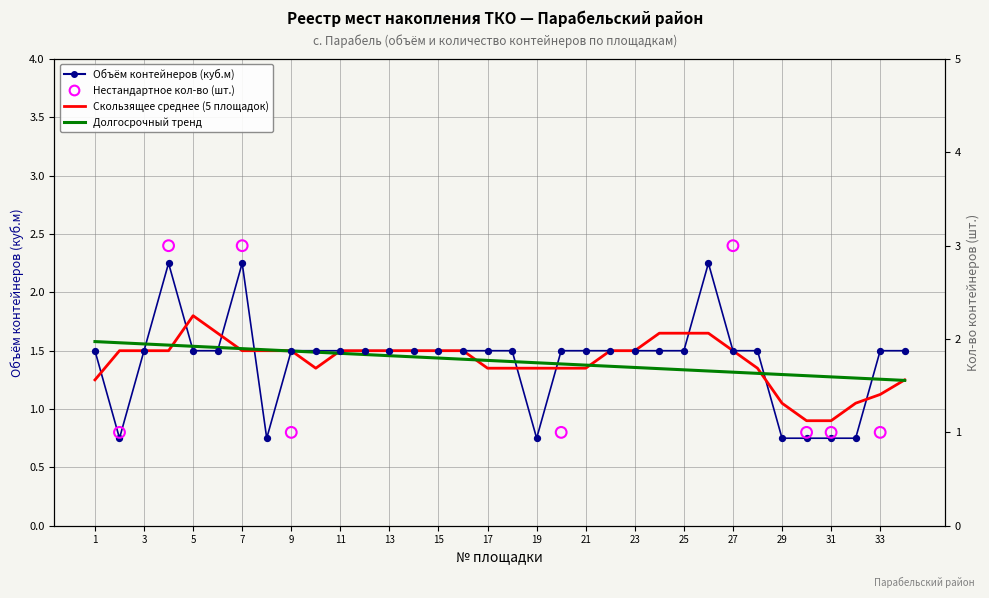

What is the total value across all series at 27?

4.5